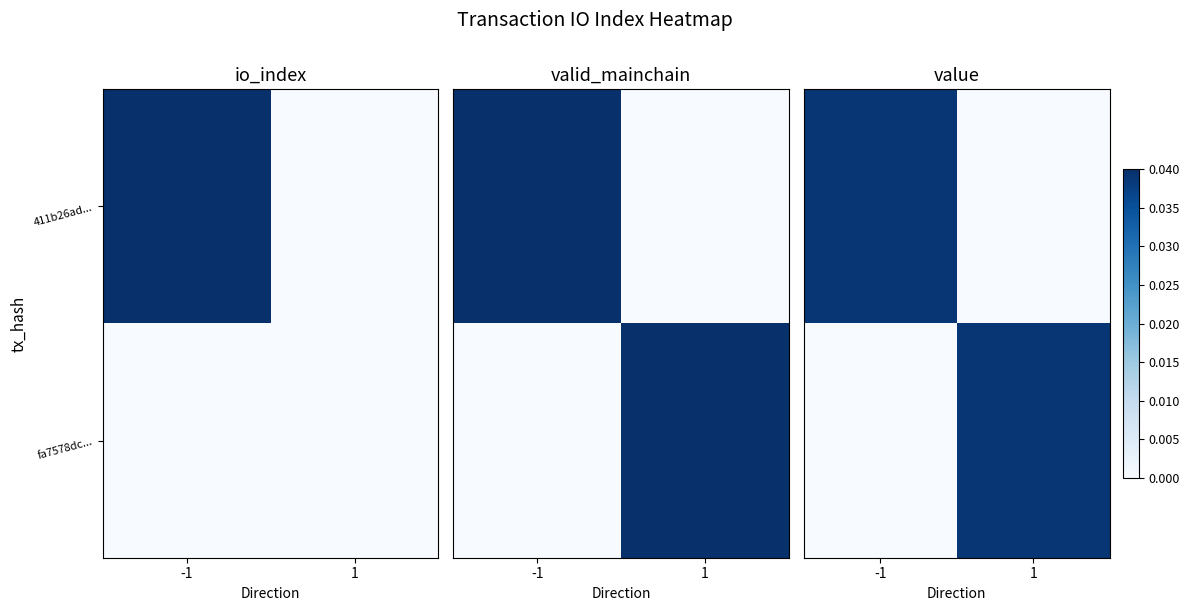

Count the number of categories in the chart.

2